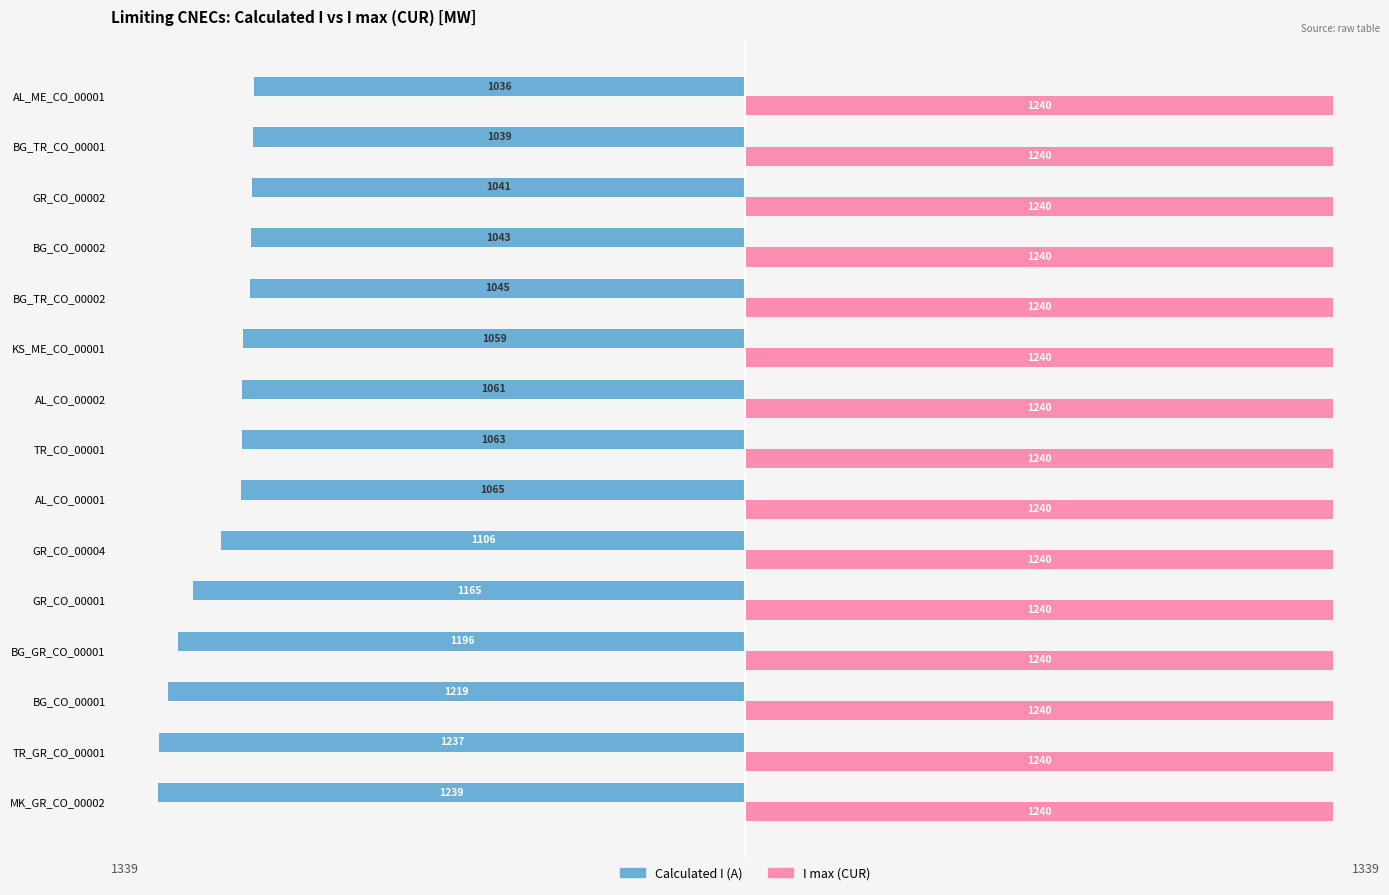

What are all the series names shown in the legend?

Calculated I (A), I max (CUR)